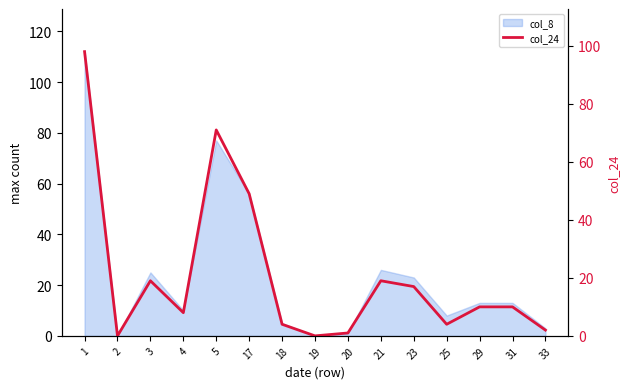

How many positive values are there?

13